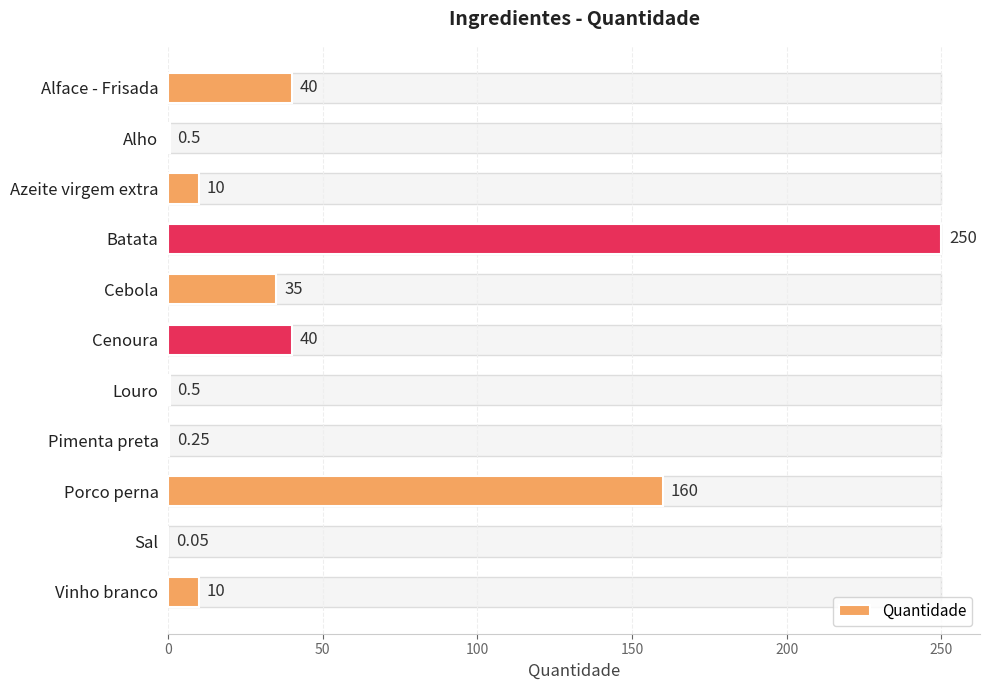

Does the chart contain stacked bars?

No